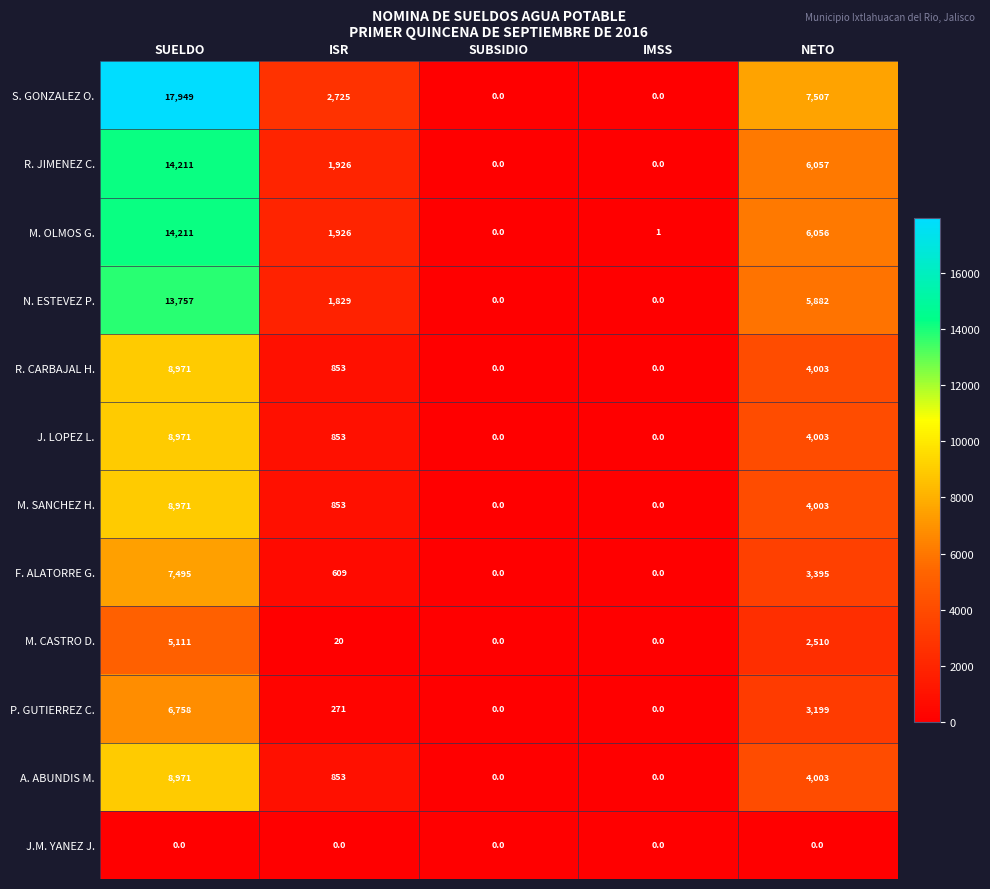

The value of R. JIMENEZ C. at ISR is 760. True or false?

False